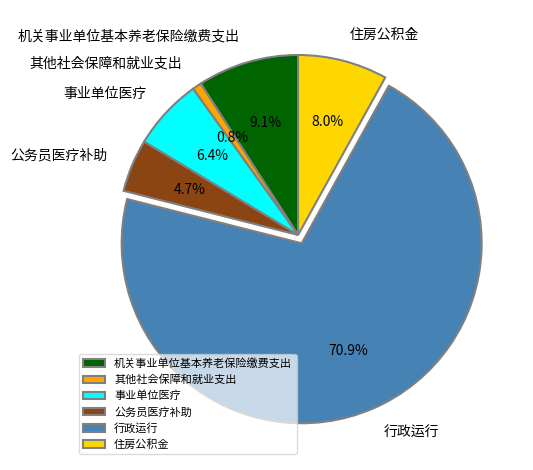

Between 住房公积金 and 行政运行, which is larger?

行政运行